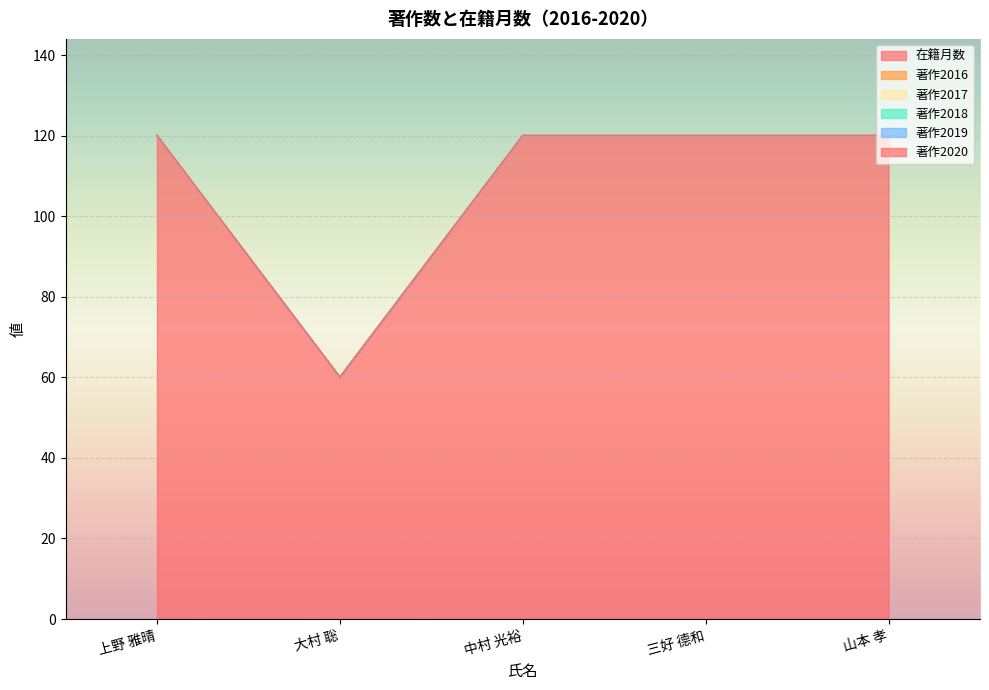

True or false: 著作2018 has more than 0 interior local peaks.

False